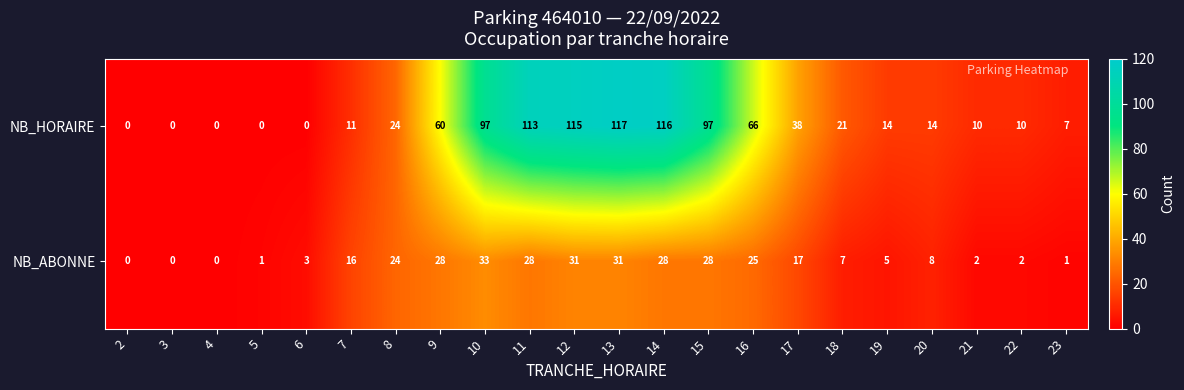

How many positive values does the NB_ABONNE series have?

19